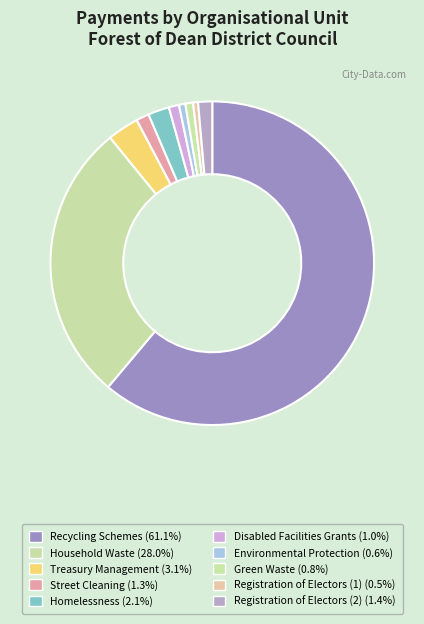

Is it true that Street Cleaning is 1% of the pie?

True